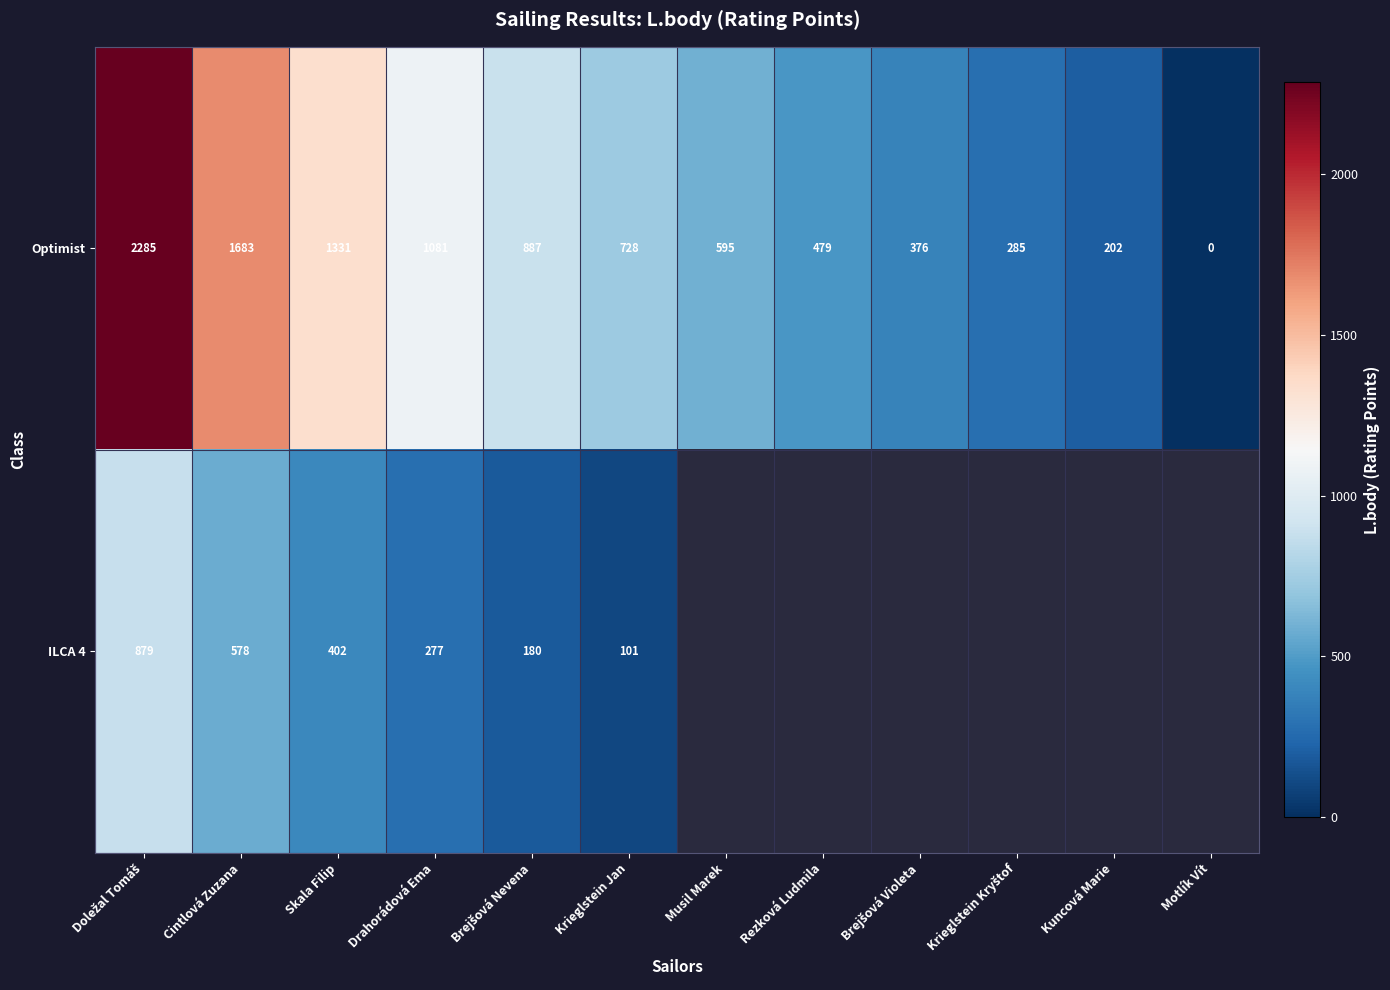

Which has a higher value, Musil Marek or Brejšová Violeta?

Musil Marek